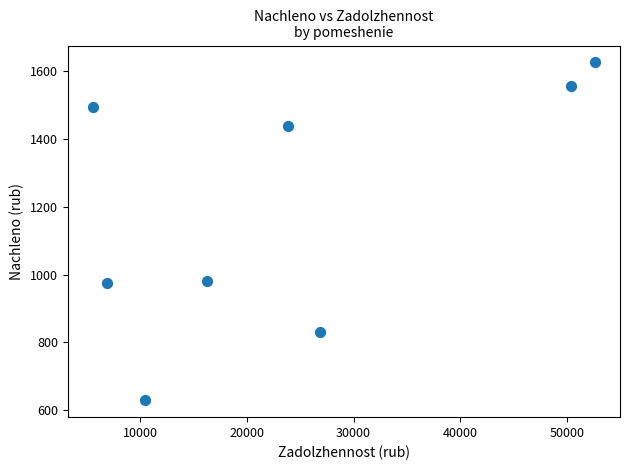

What is the range of X values (max minus min)?

47032.3